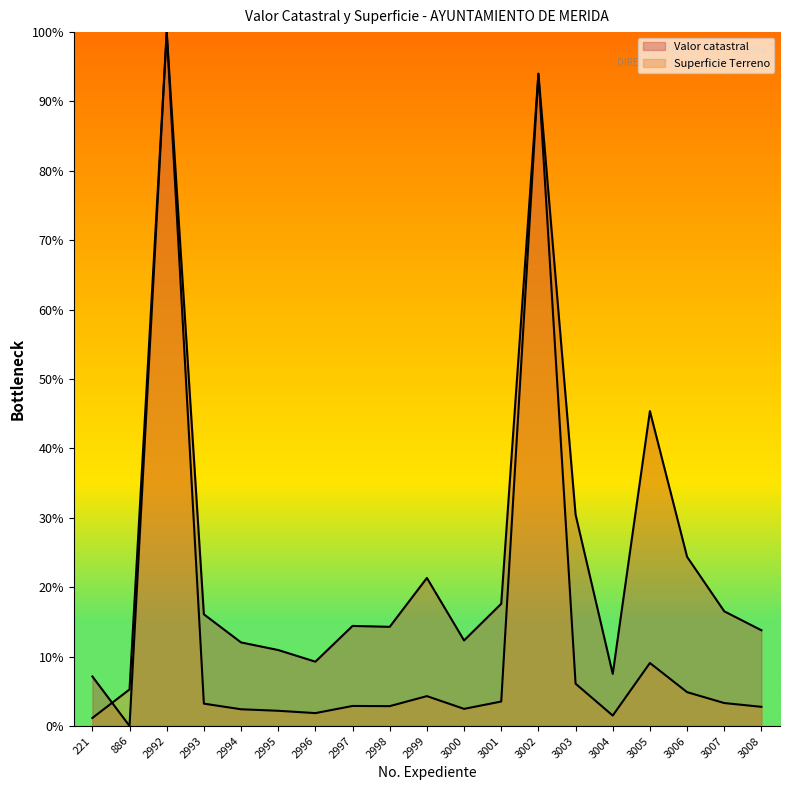

True or false: Valor catastral has a value of 94.0 at 3002.

True